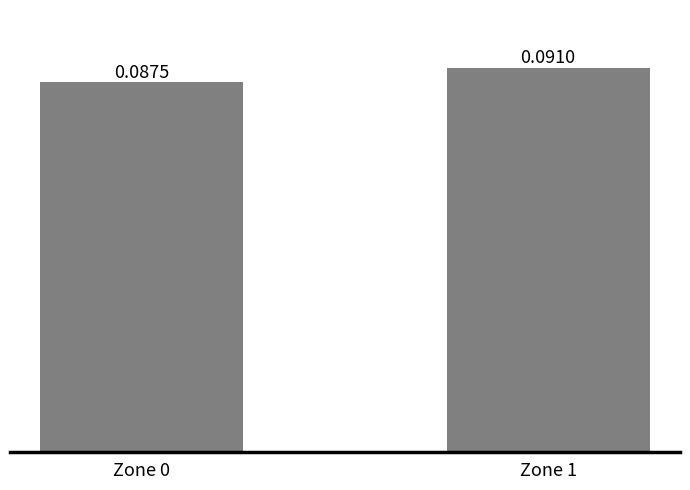

Count the values in the range 0 to 1.

2